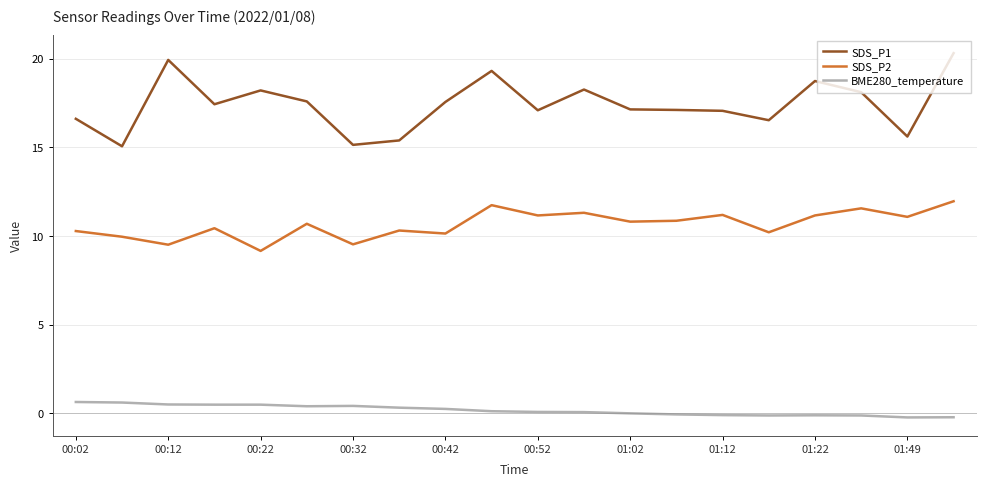

Rank the series by their maximum value, from lowest to highest.

BME280_temperature, SDS_P2, SDS_P1